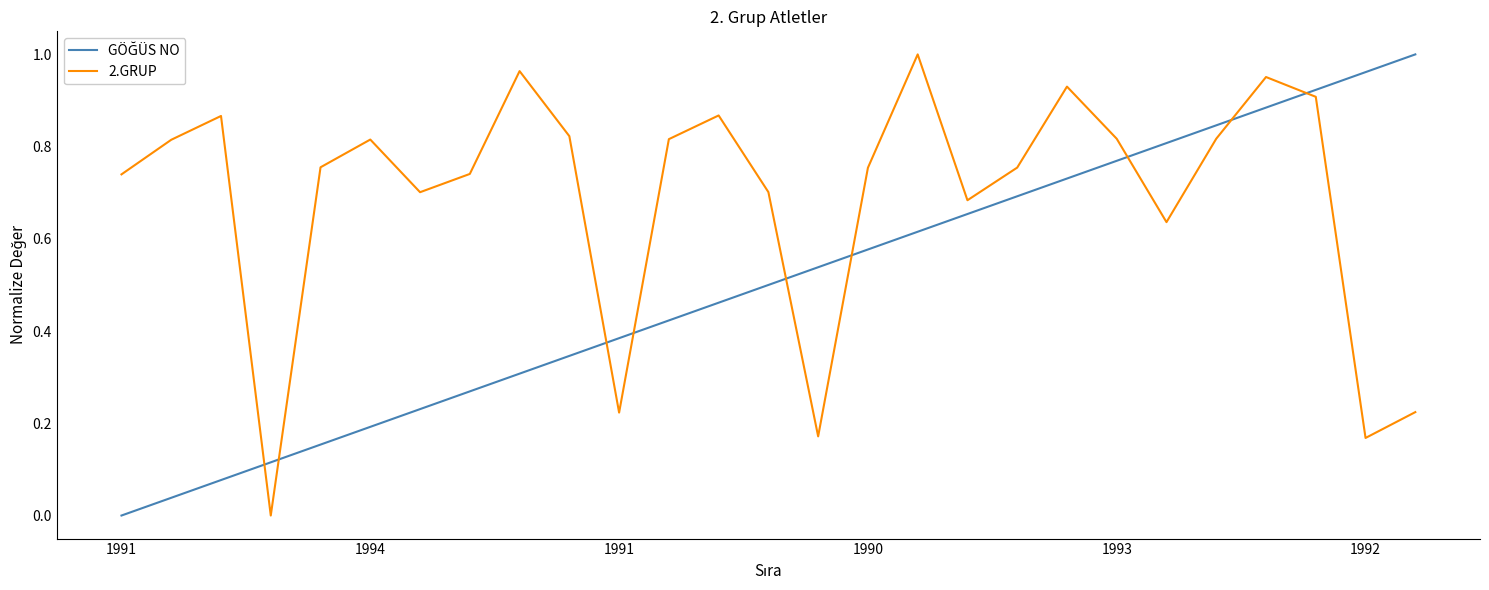

How many series are shown in this chart?

2